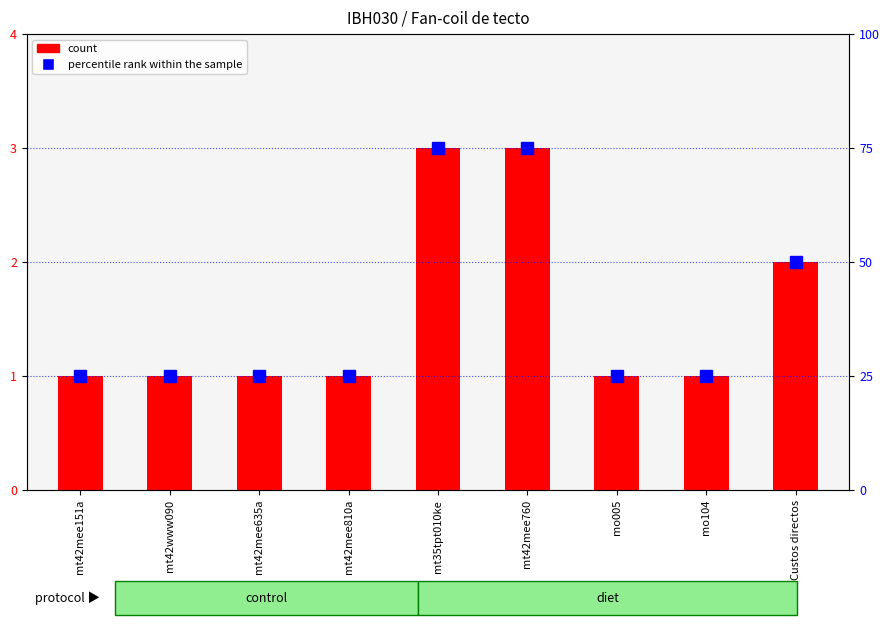

The value of count at mt42mee760 is 4. True or false?

False